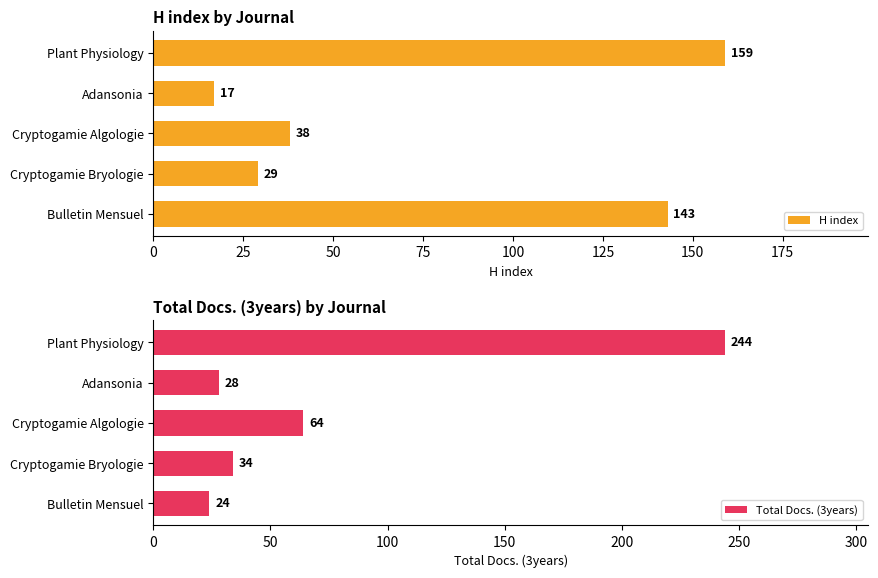

What value does the H index series have at Plant Physiology?

159